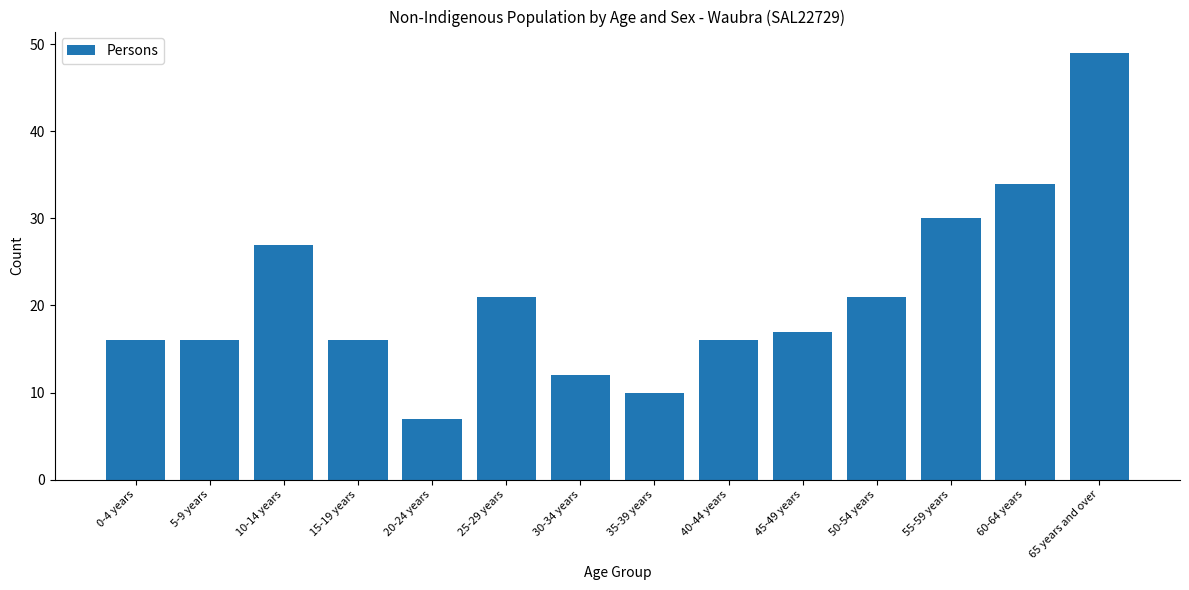

Are the bars horizontal?

No